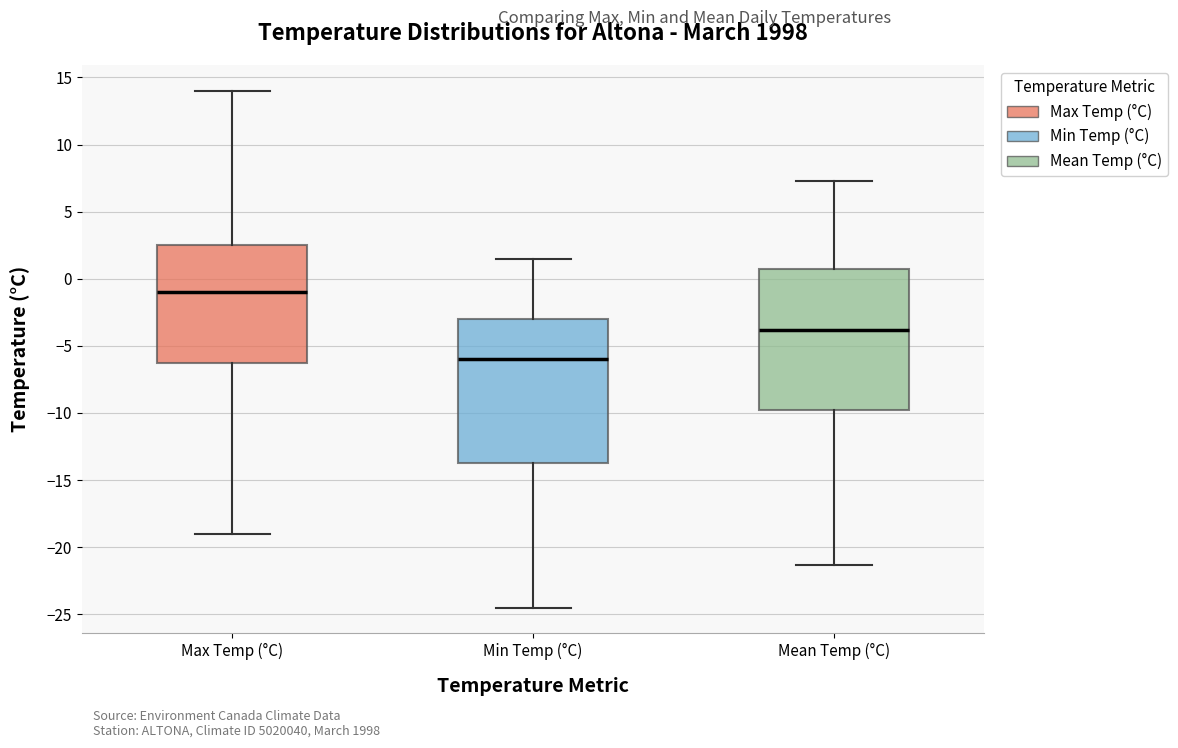

Where is the upper edge of the box for Min Temp (°C) on the y-axis? The values are not printed on the chart, so give them approximately, as read against the axis.

-3.0